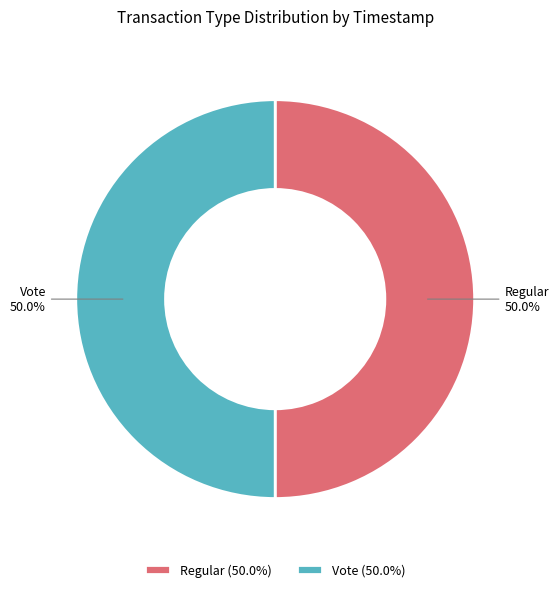

The Regular slice represents 50% of the pie. True or false?

True